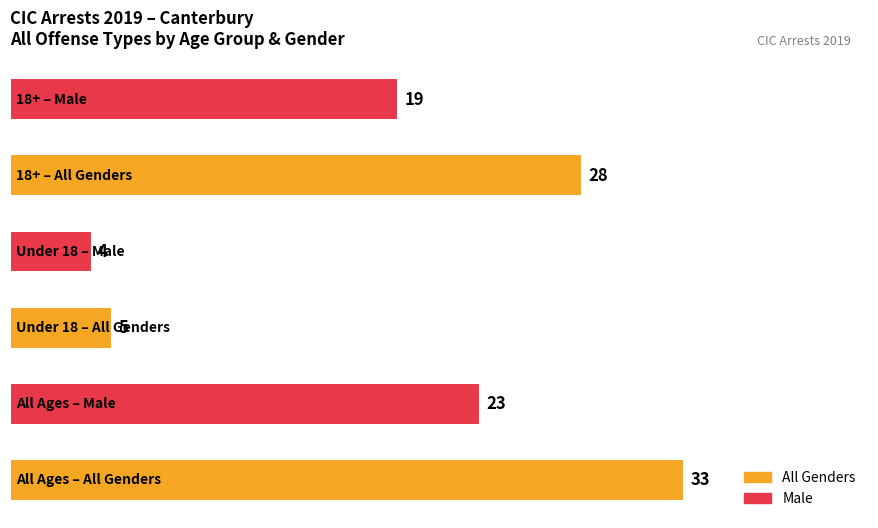

What is the maximum value shown in the chart?

33